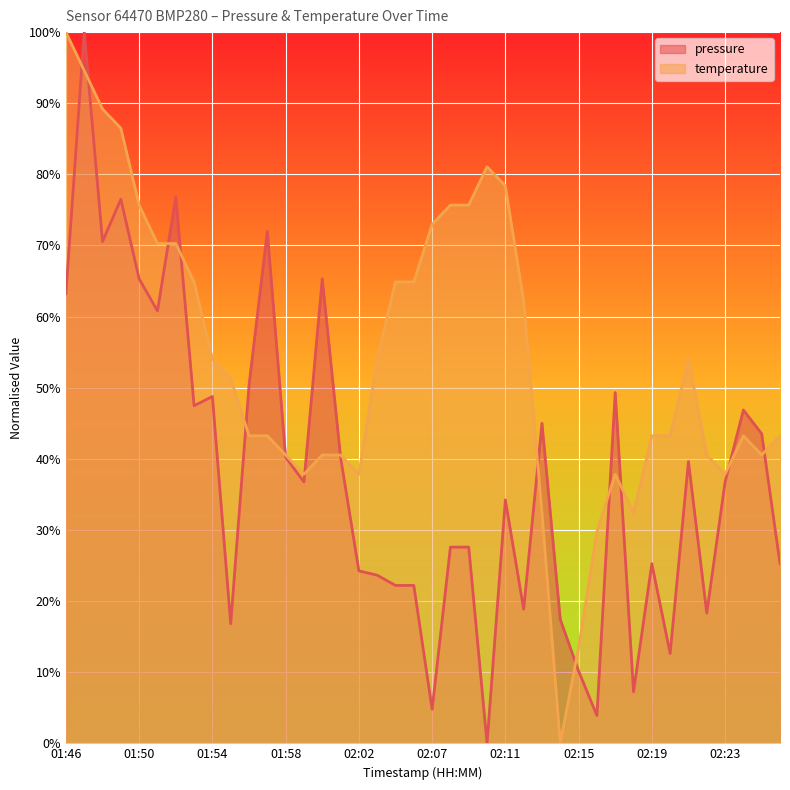

At which label is temperature closest to 50?

01:55